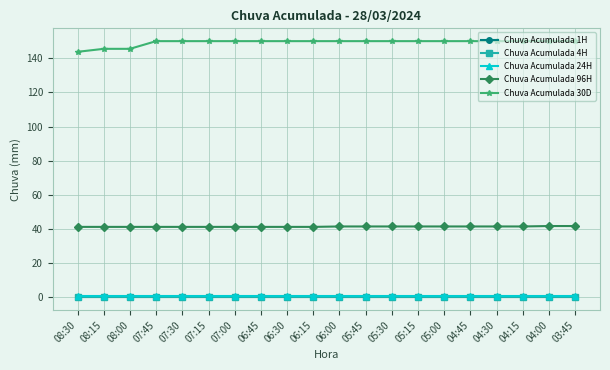

What is the label of the 7th point from the left?

07:00